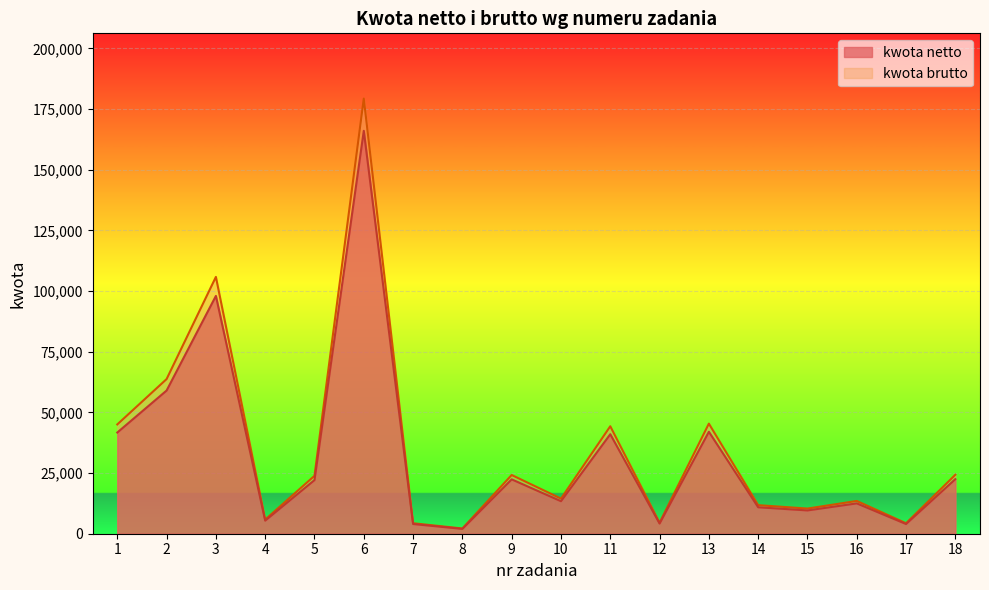

At which label does kwota netto first exceed 22100?

1